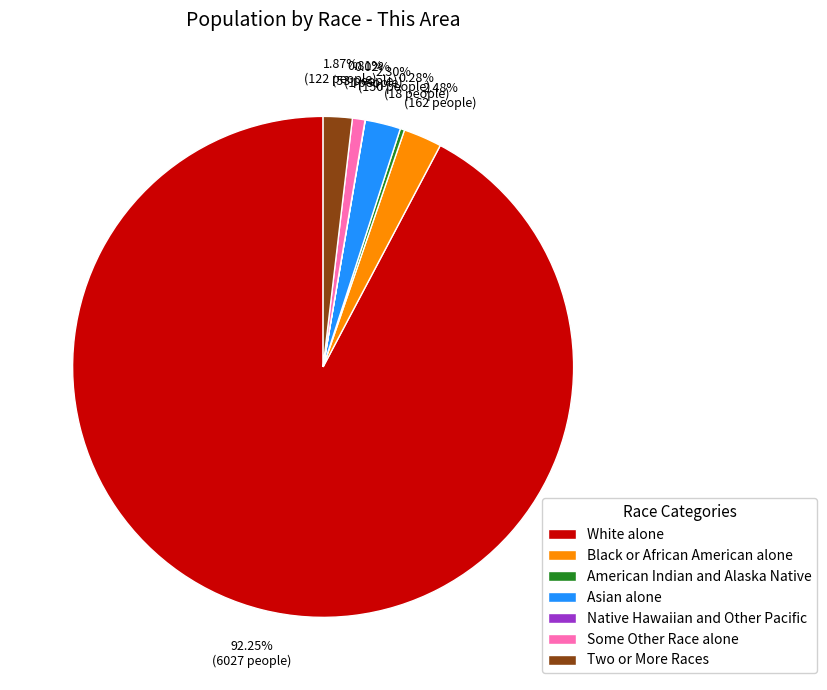

Does Black or African American alone represent more than half of the total?

No